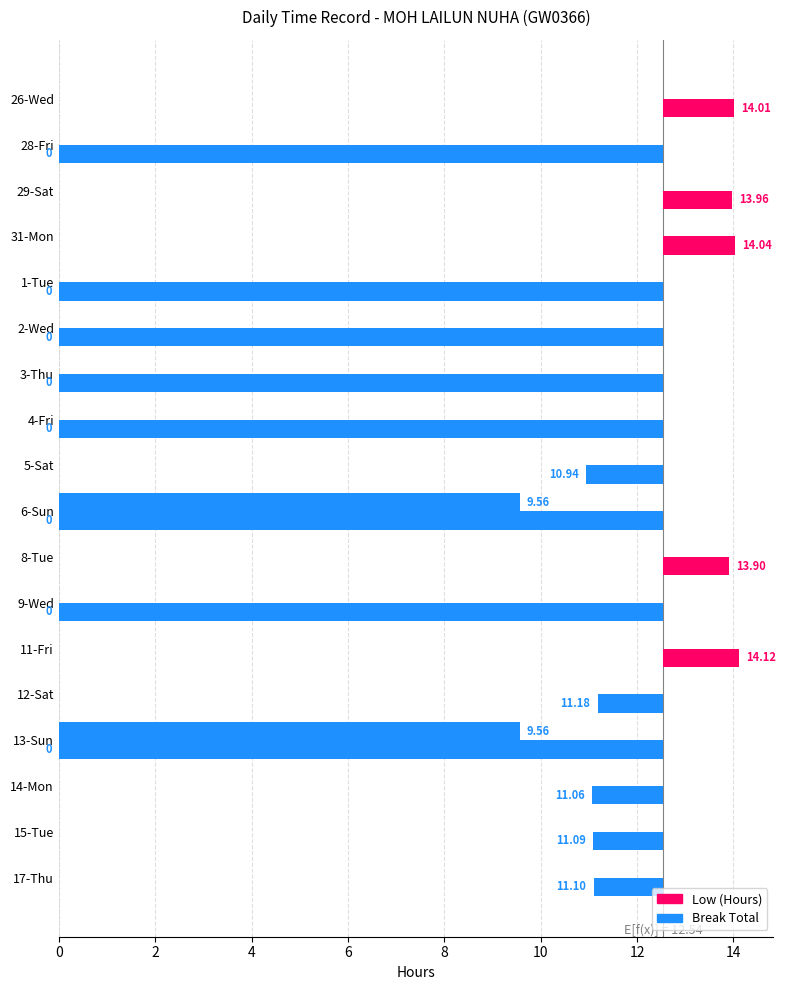

What are all the series names shown in the legend?

Low (Hours), Break Total